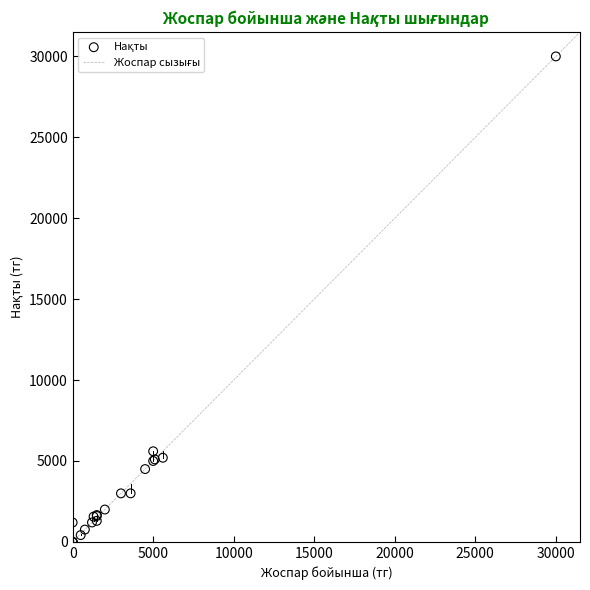

What Y value in the scatter plot is closest to 15000?

5600